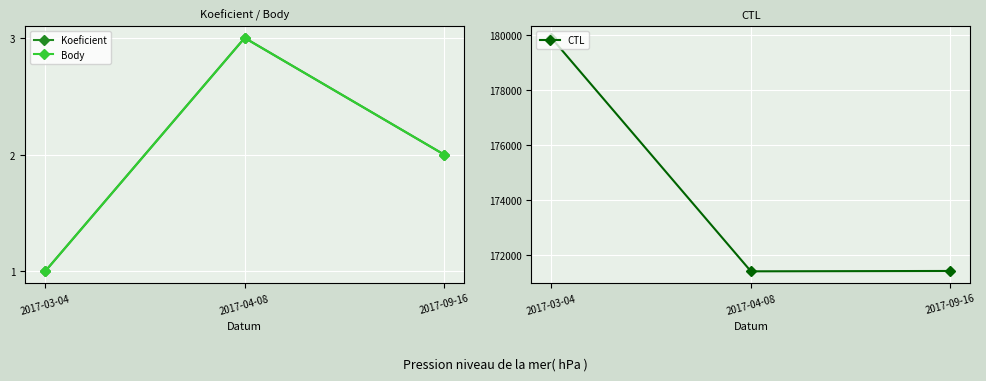

What is the minimum value for Body?

1